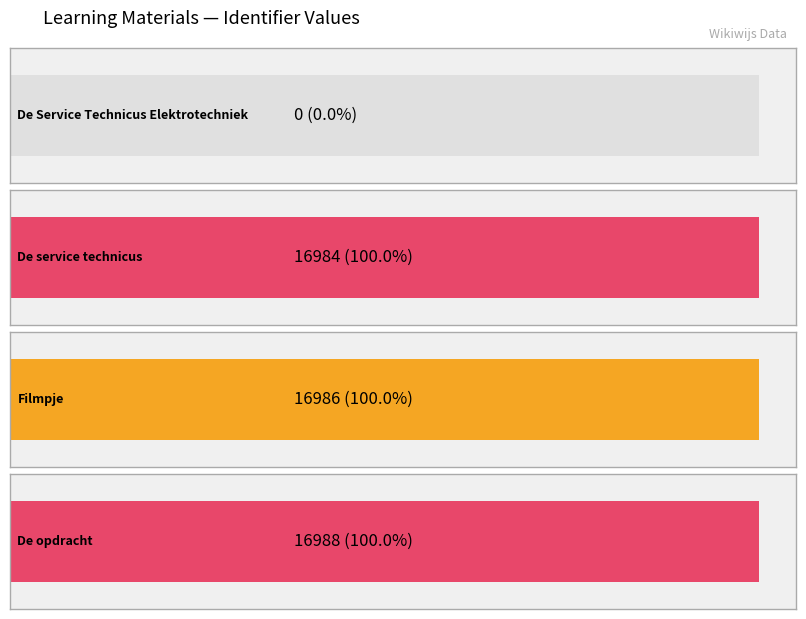

Is it true that the value at De service technicus is 24333?

False